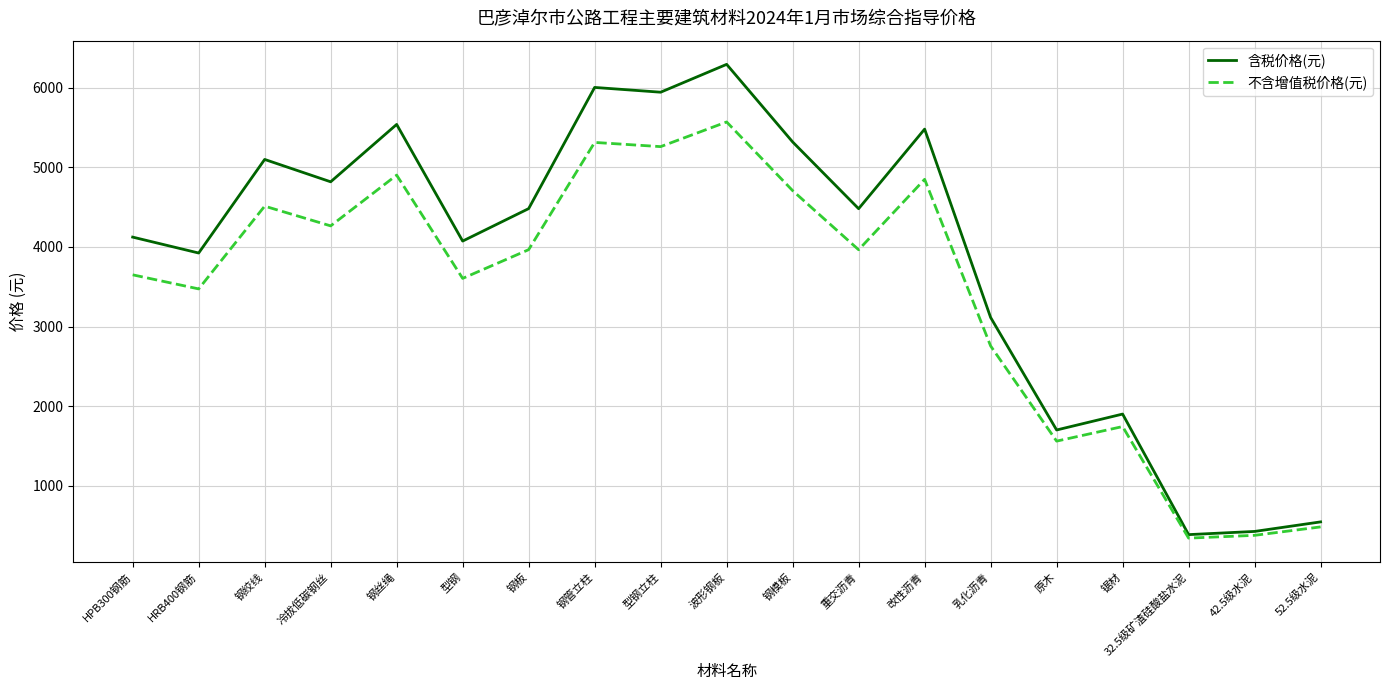

True or false: 不含增值税价格(元) has a value of 1090 at 型钢.

False